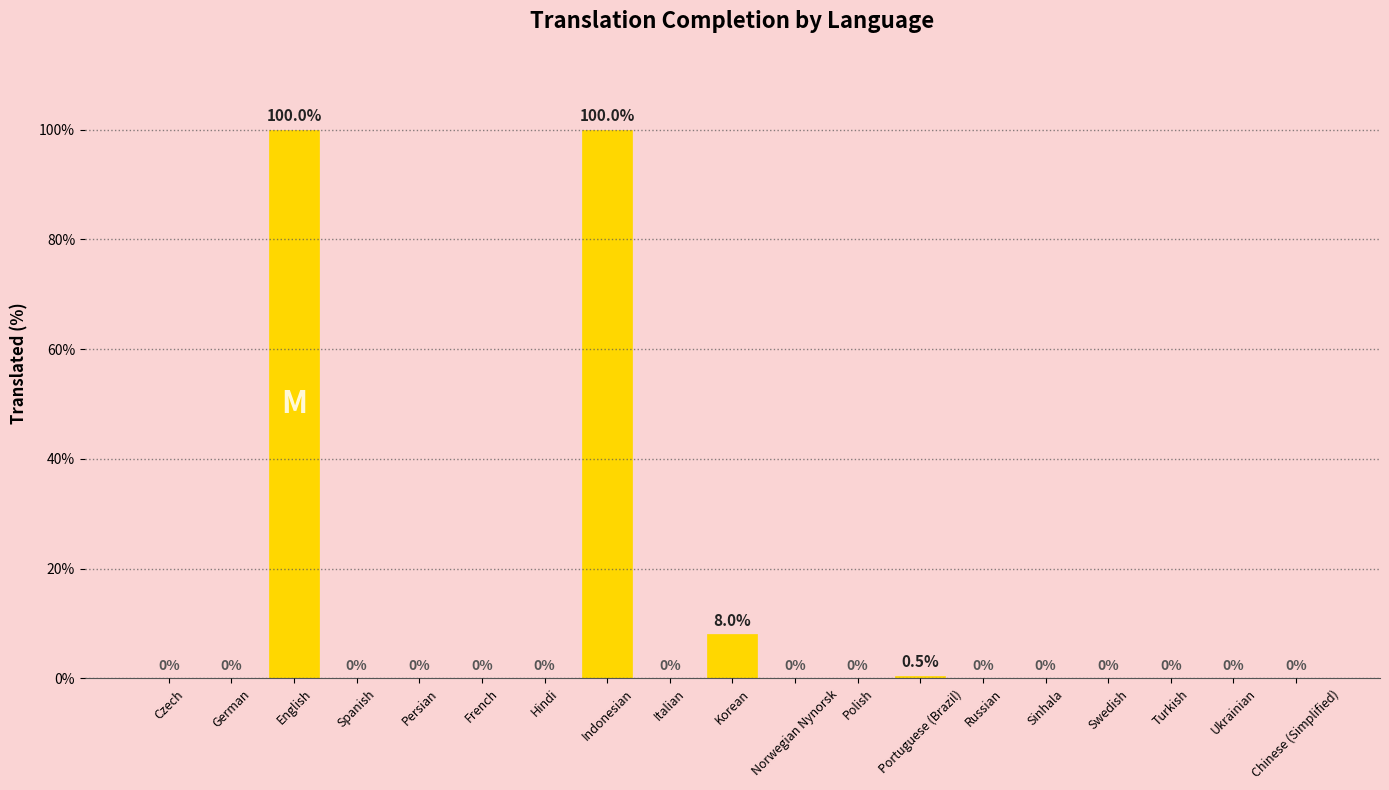

At which label is the value closest to 50?

Korean